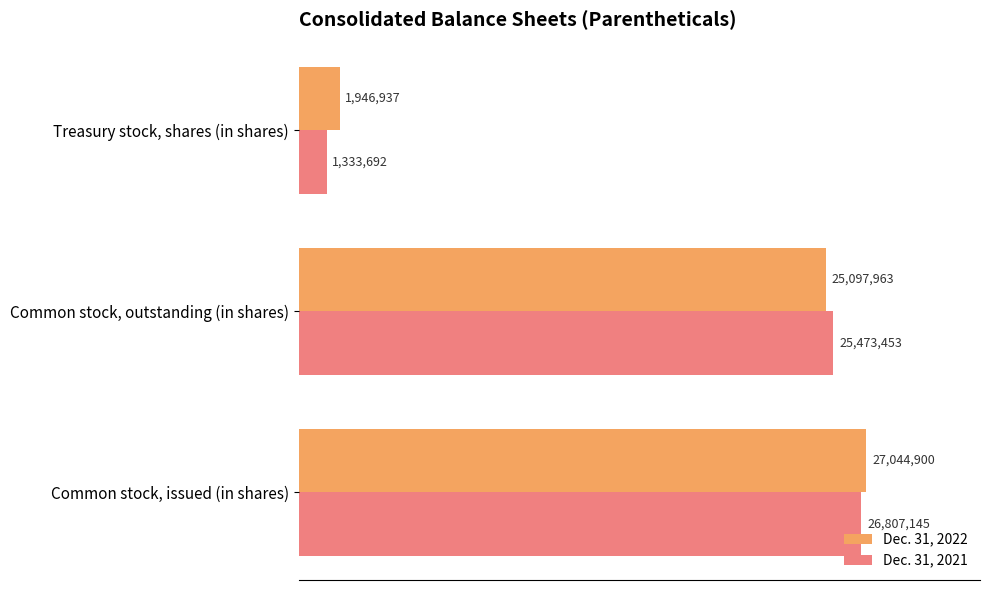

What is the difference between the maximum and minimum values in the Dec. 31, 2021 series?

25473453